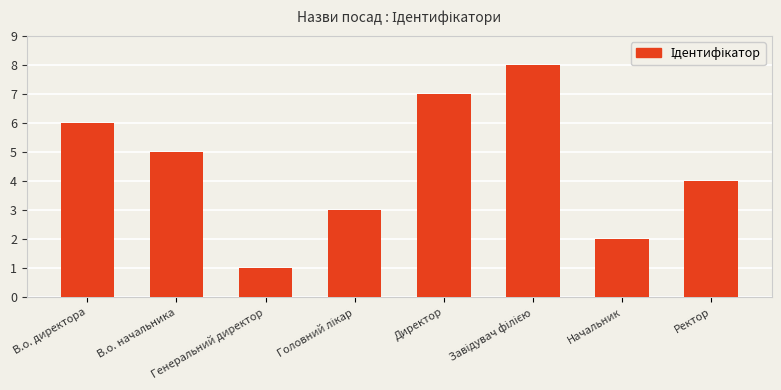

How many bars are there in total?

8